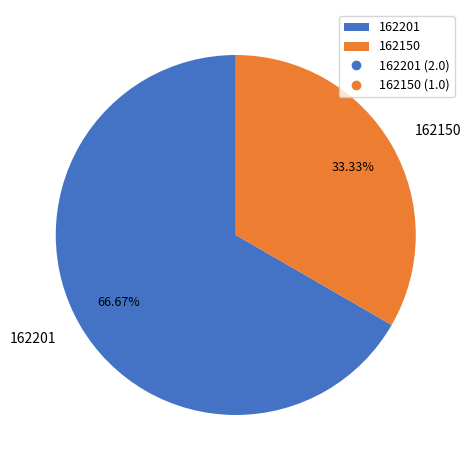

What percentage is the 162150 slice, to the nearest percent?

33%